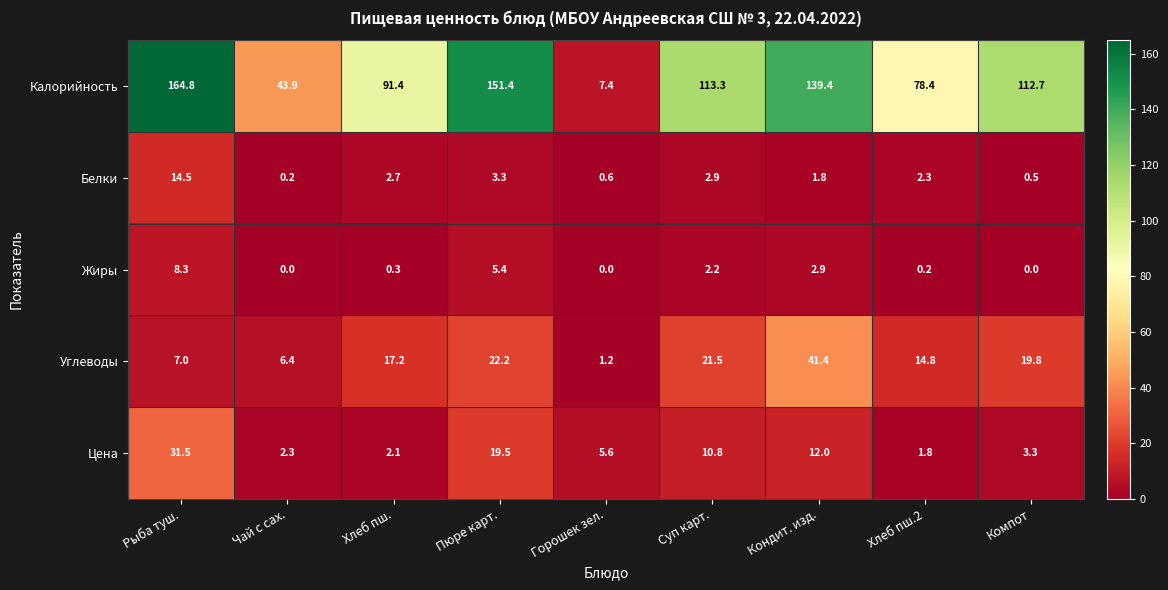

Rank the categories by Белки value from lowest to highest.

Чай с сах., Компот, Горошек зел., Кондит. изд., Хлеб пш.2, Хлеб пш., Суп карт., Пюре карт., Рыба туш.